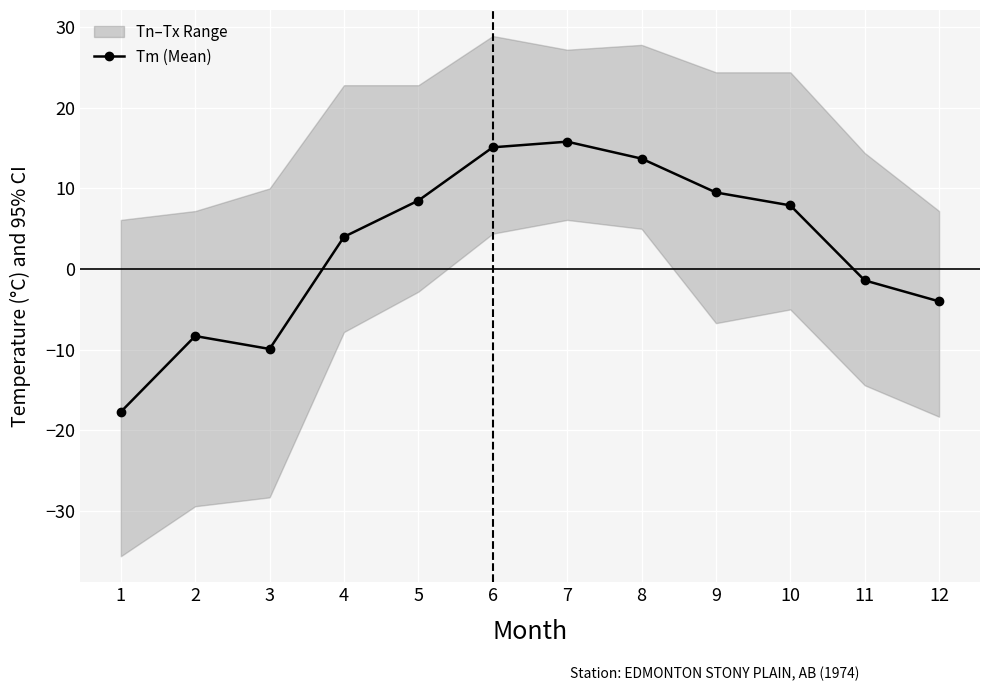

The value at 10 is 12.2. True or false?

False